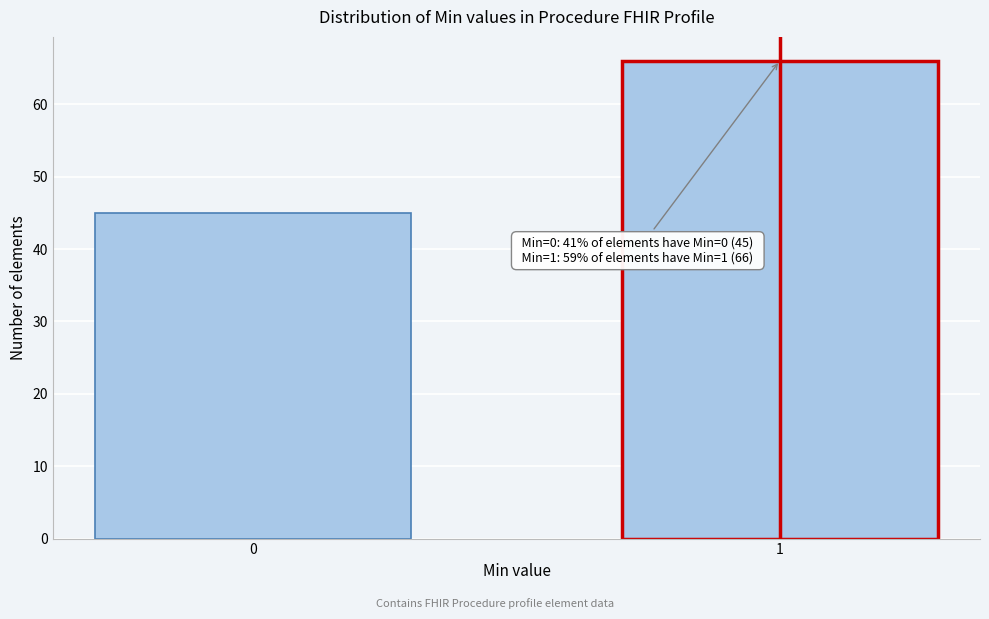

Reading left to right, what are all the values shown in this chart?

45	66